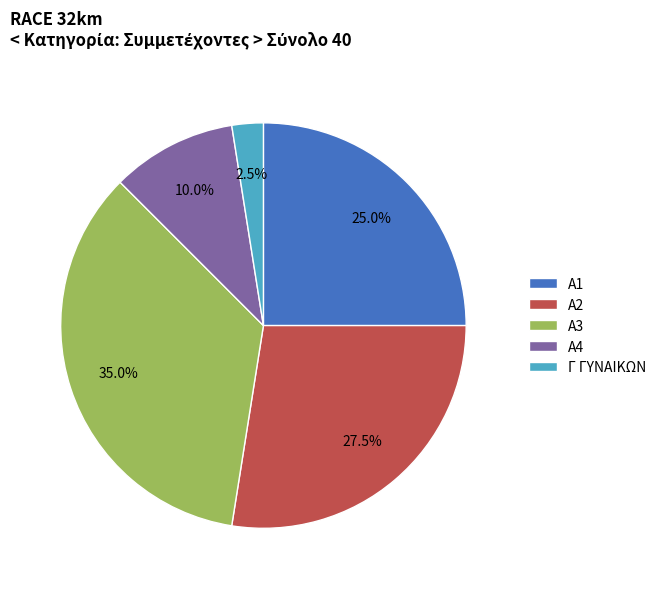

Which slice is the largest?

A3